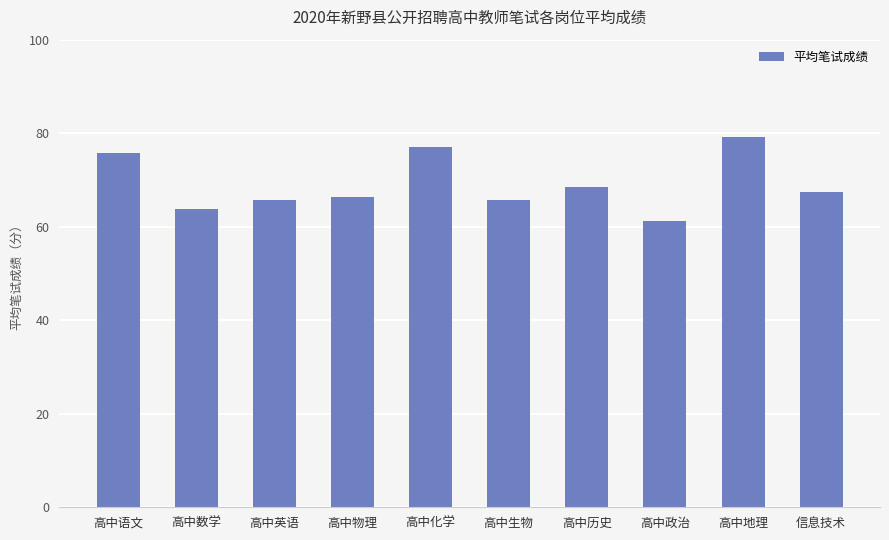

What is the average value?

69.1